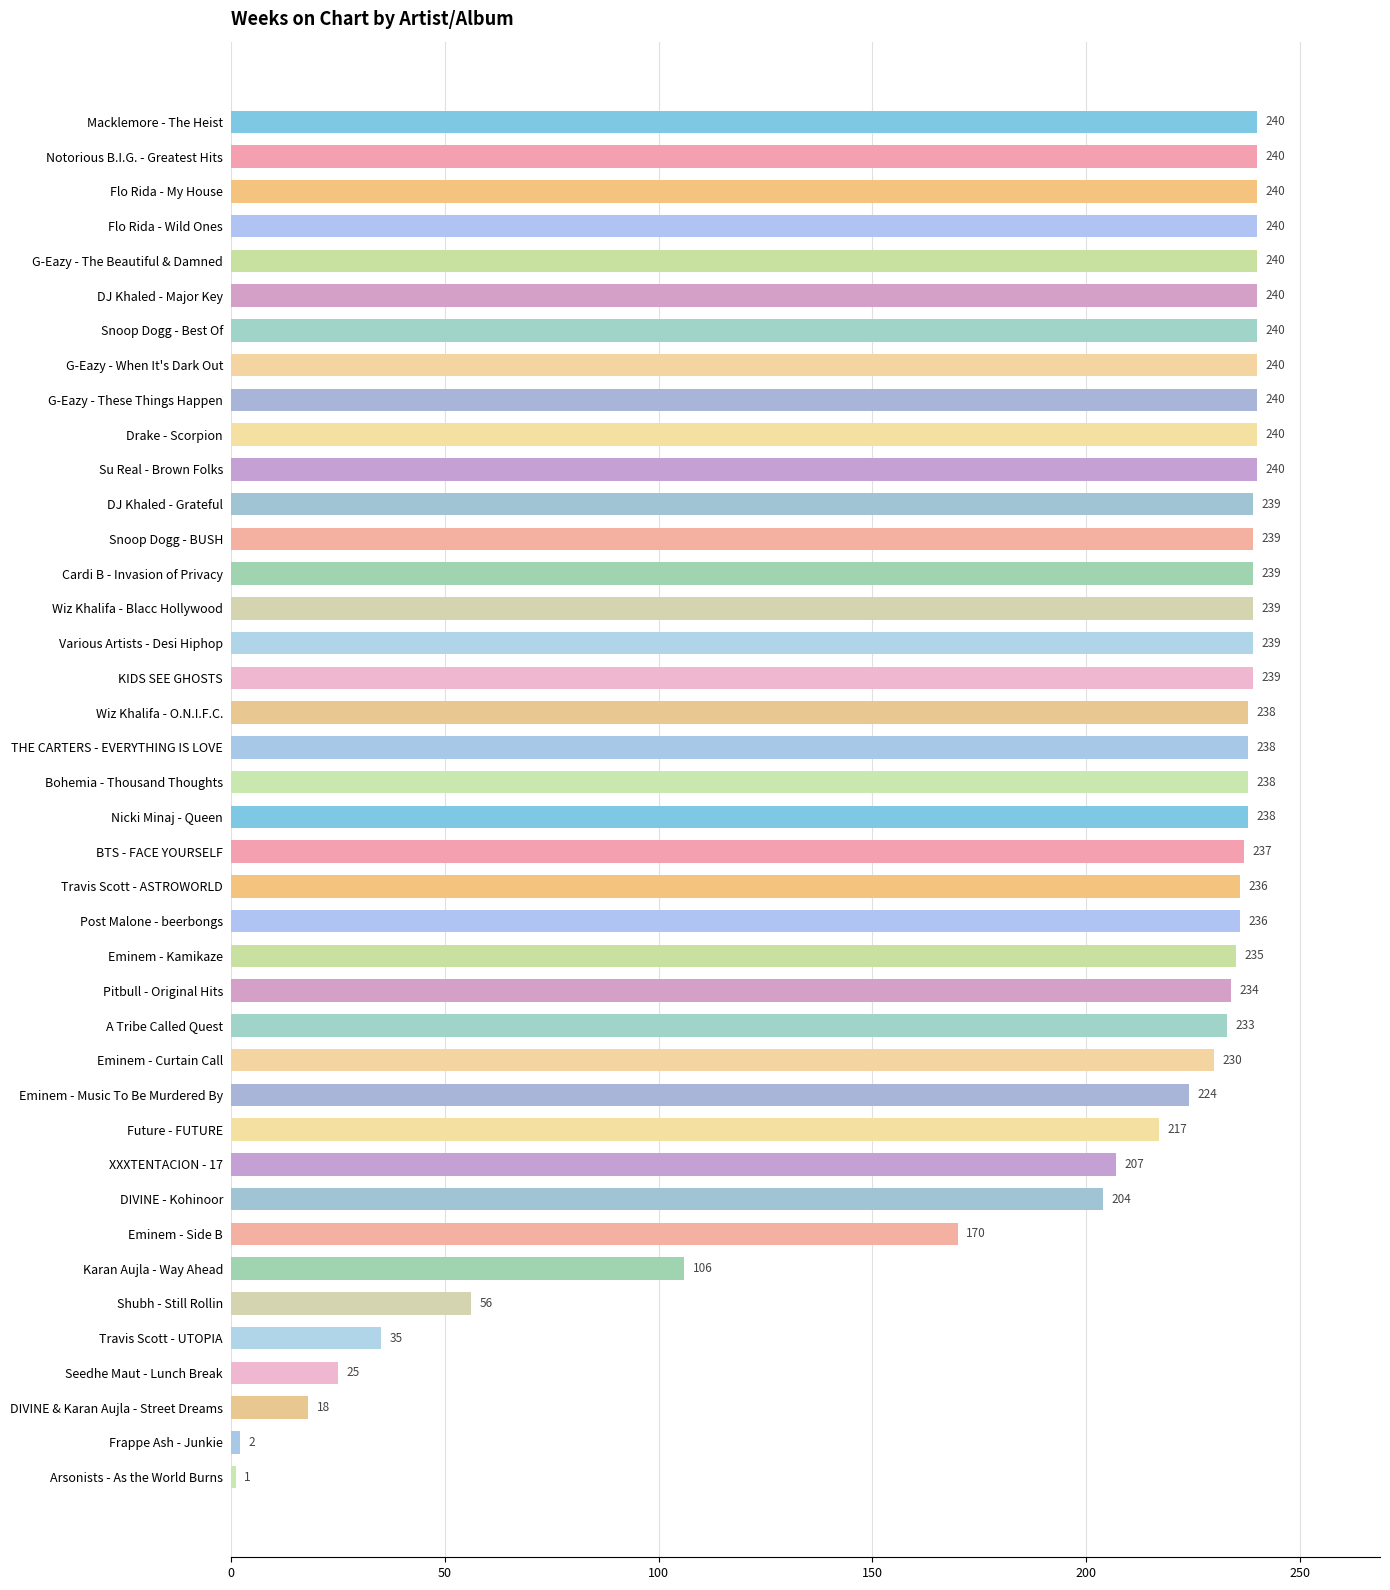

What position from the bottom is DJ Khaled - Major Key?

35